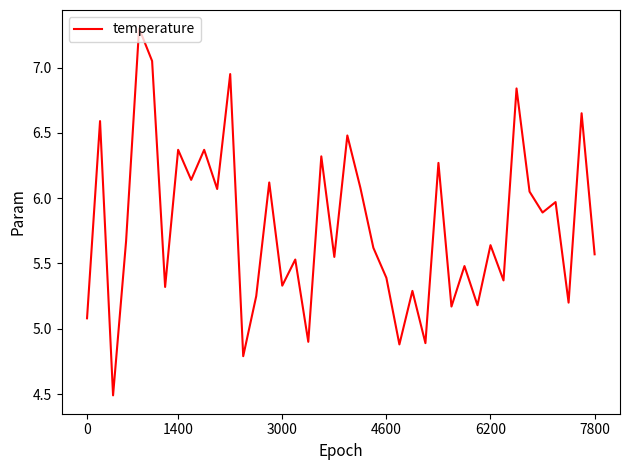

What is the minimum value shown in the chart?

4.5